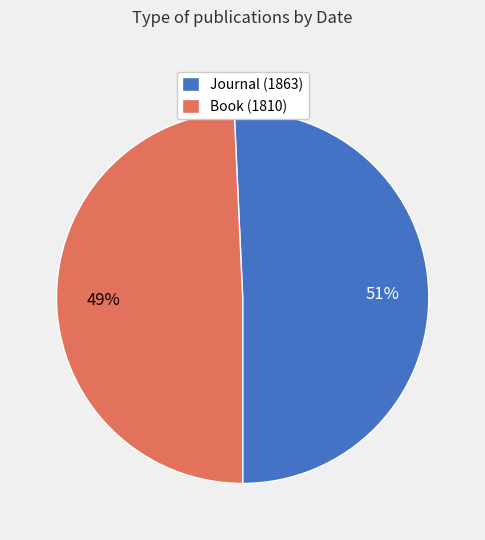

What percentage is the Journal (1863) slice, to the nearest percent?

51%